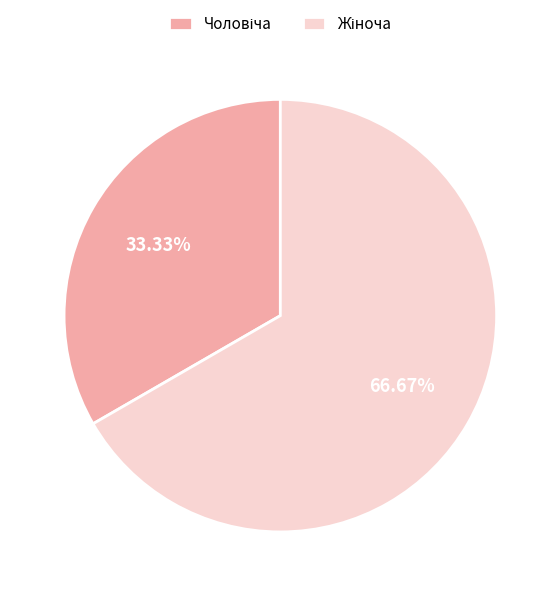

How many segments does this pie chart have?

2